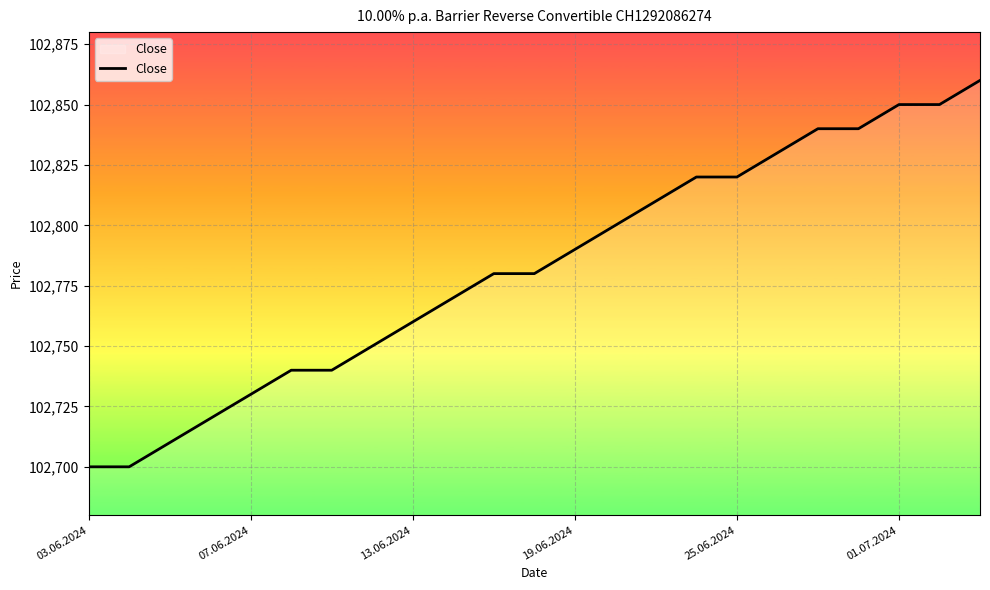

Does the chart have visible grid lines?

Yes